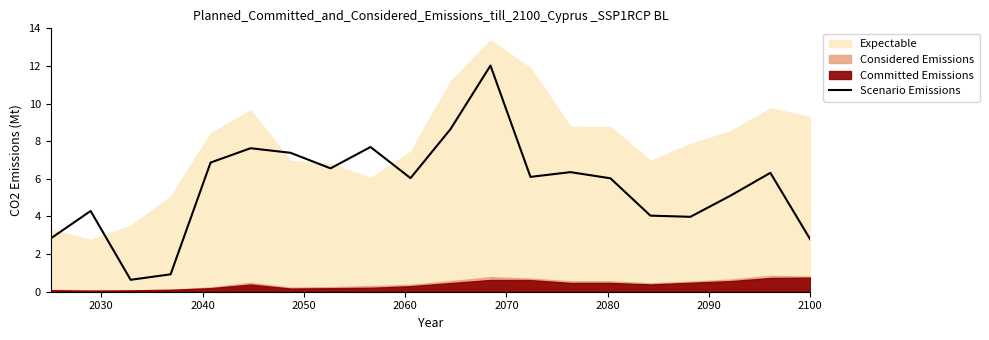

What is the minimum value for Scenario Emissions?

0.6